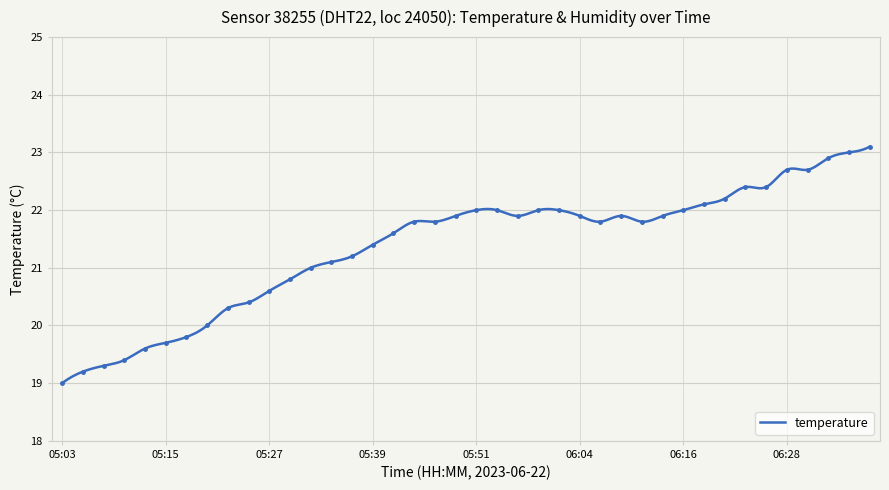

What is the sum of the values at 05:05 and 06:18?

41.3